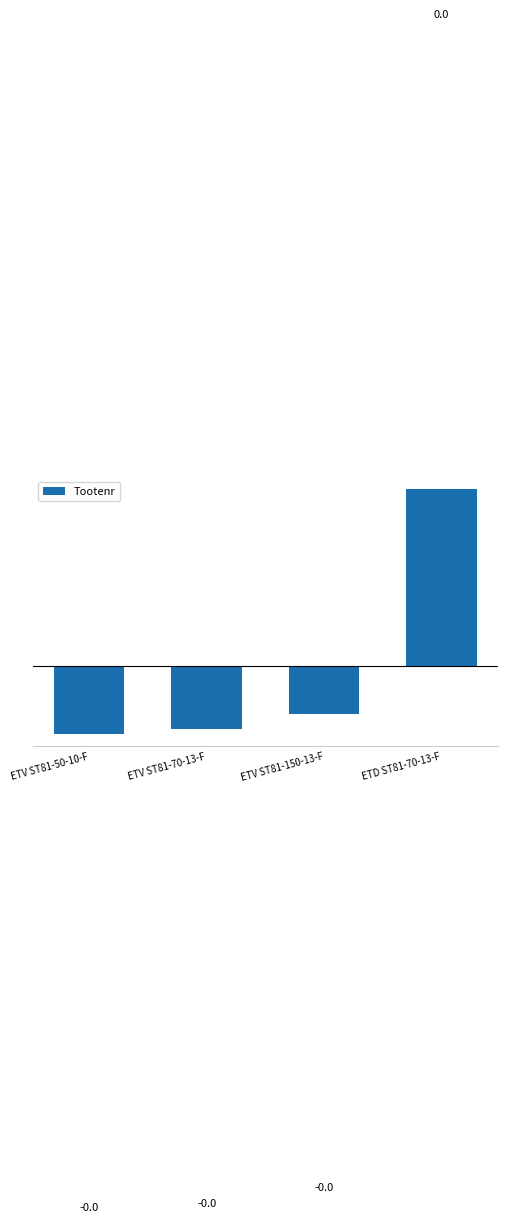

The value at ETV ST81-150-13-F is -0.0. True or false?

True